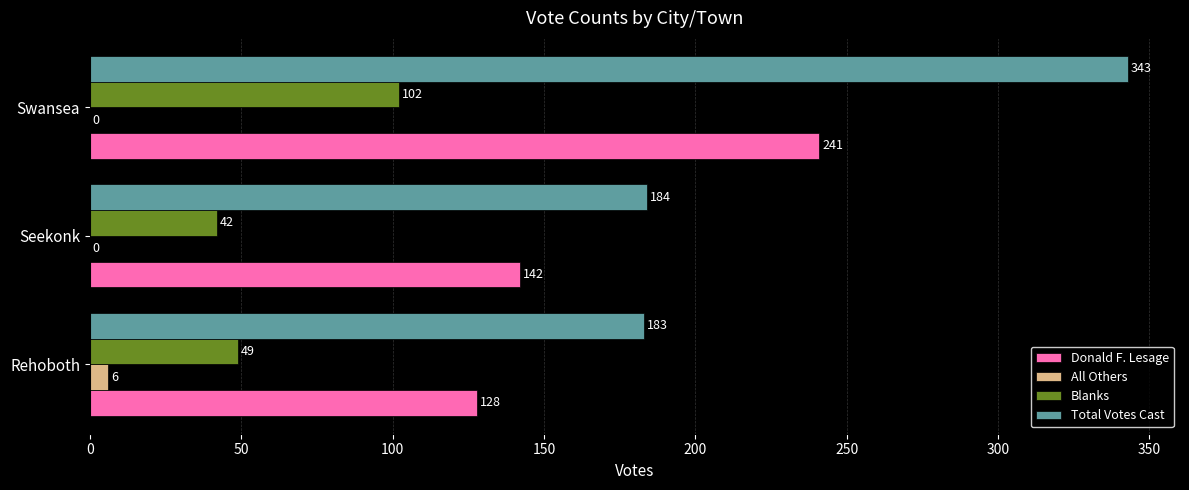

Which series has the widest spread of values?

Total Votes Cast